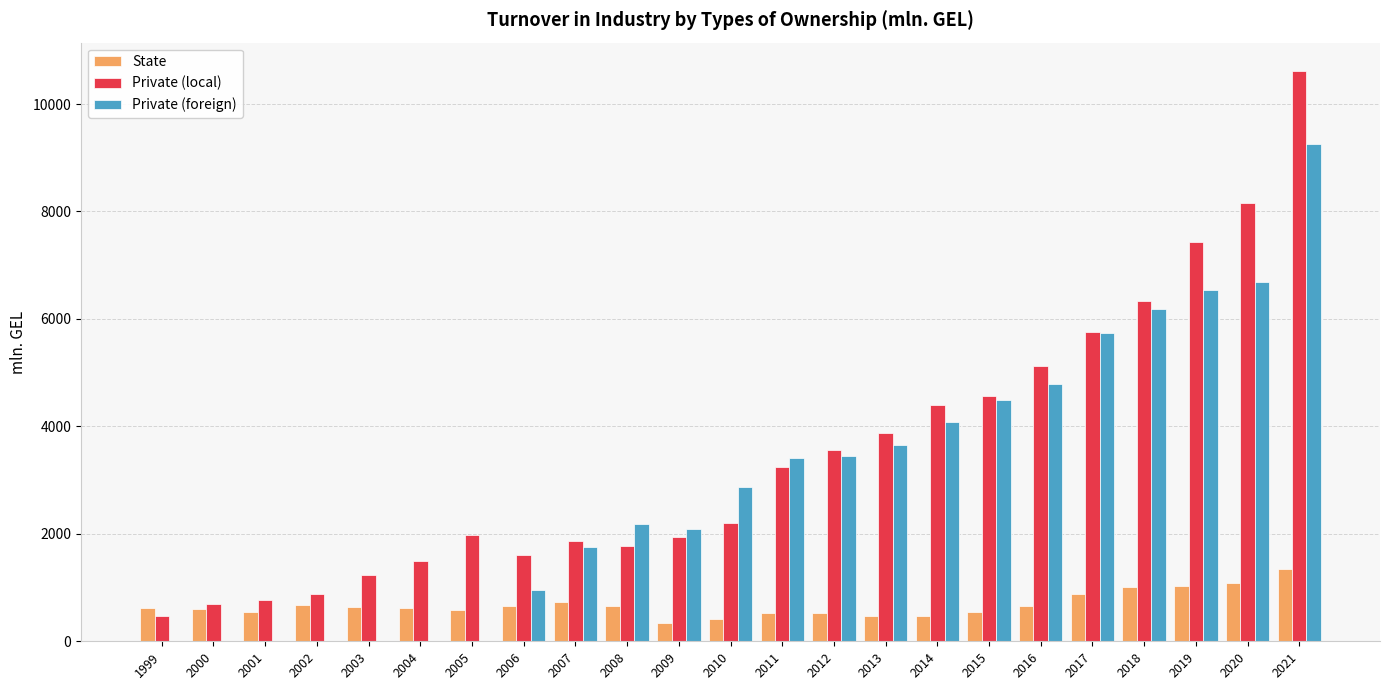

Read the Private (local) value at 2001.

769.8